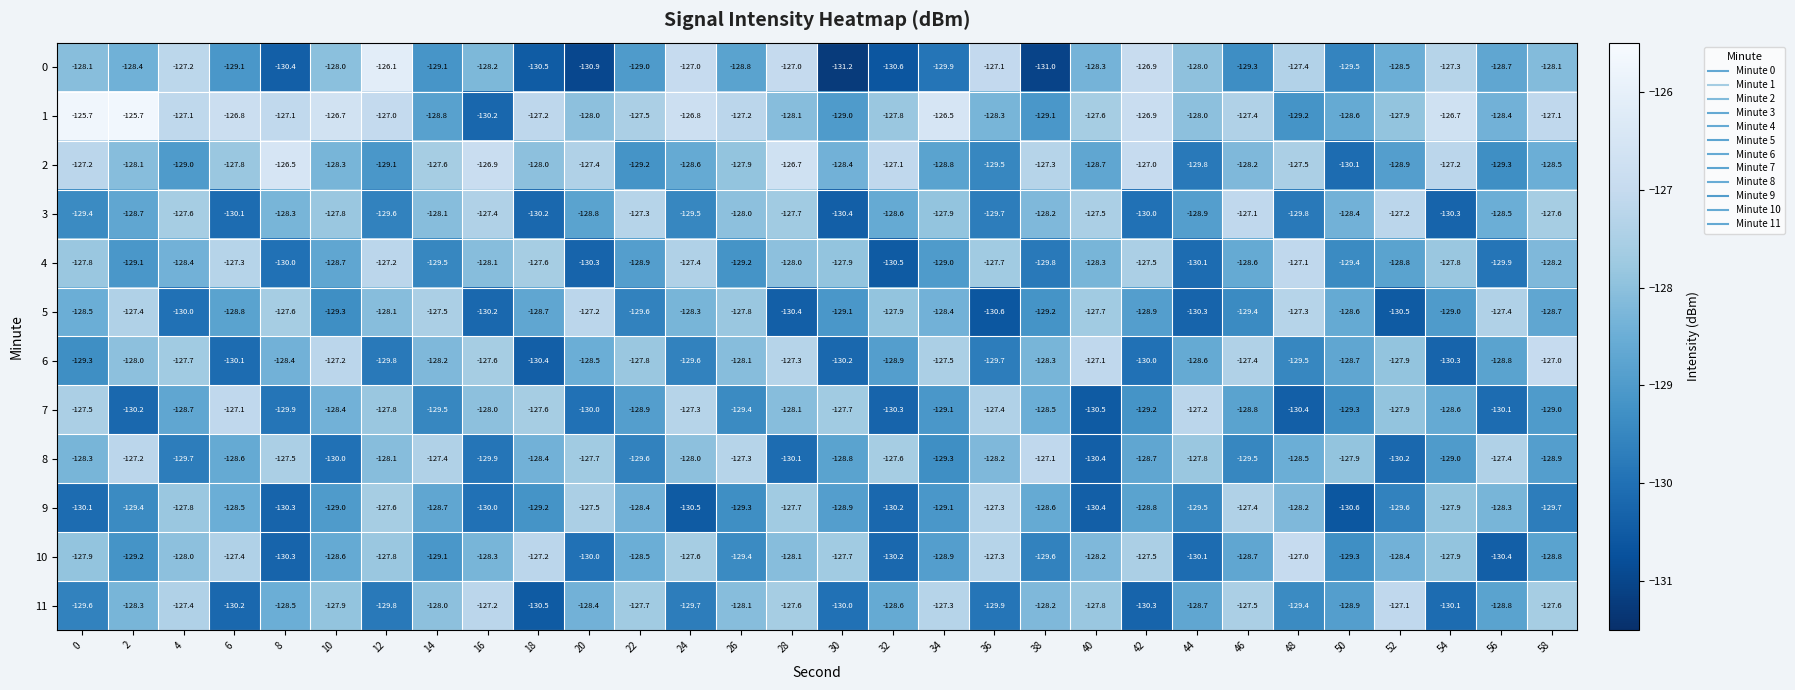

What is the difference between the highest and lowest values at 36?

3.5